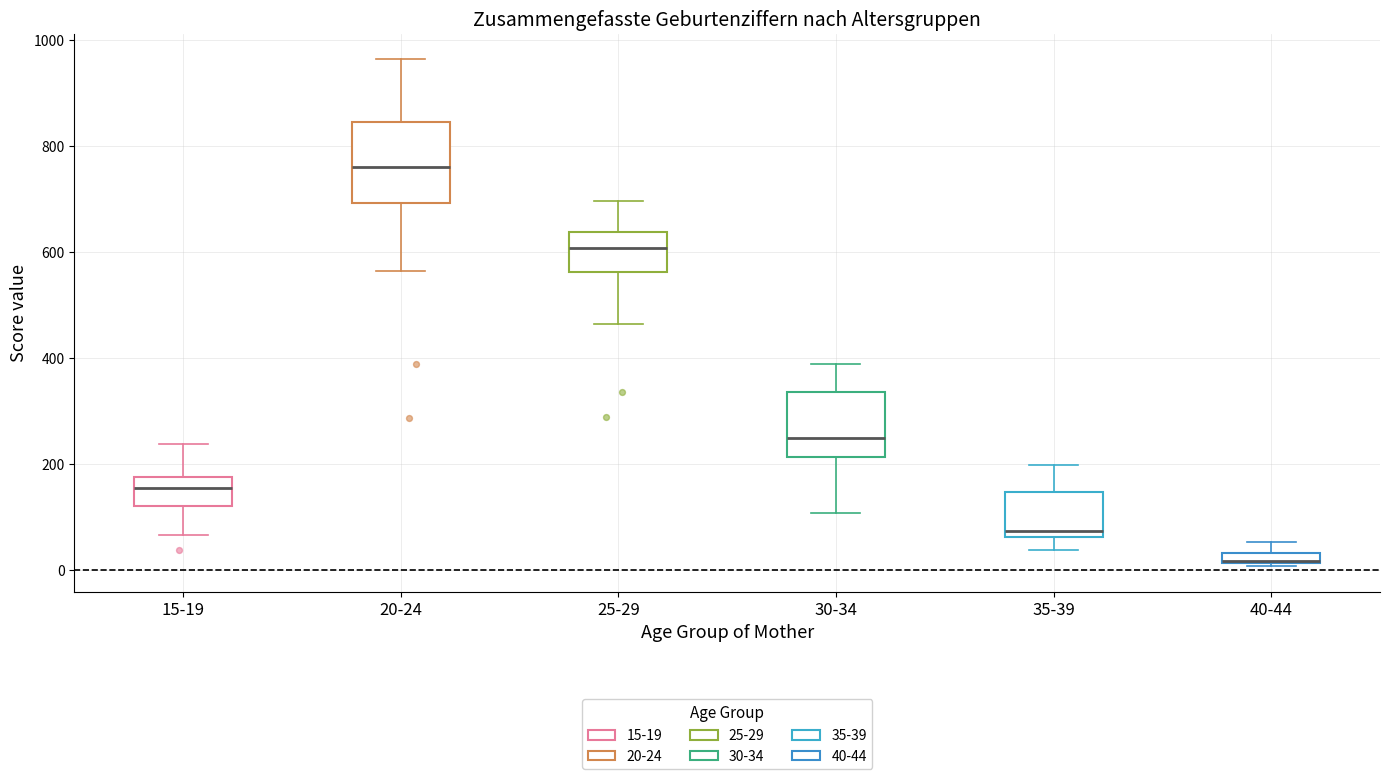

Comparing the boxes themselves (not the whiskers), which one is the tallest?

20-24